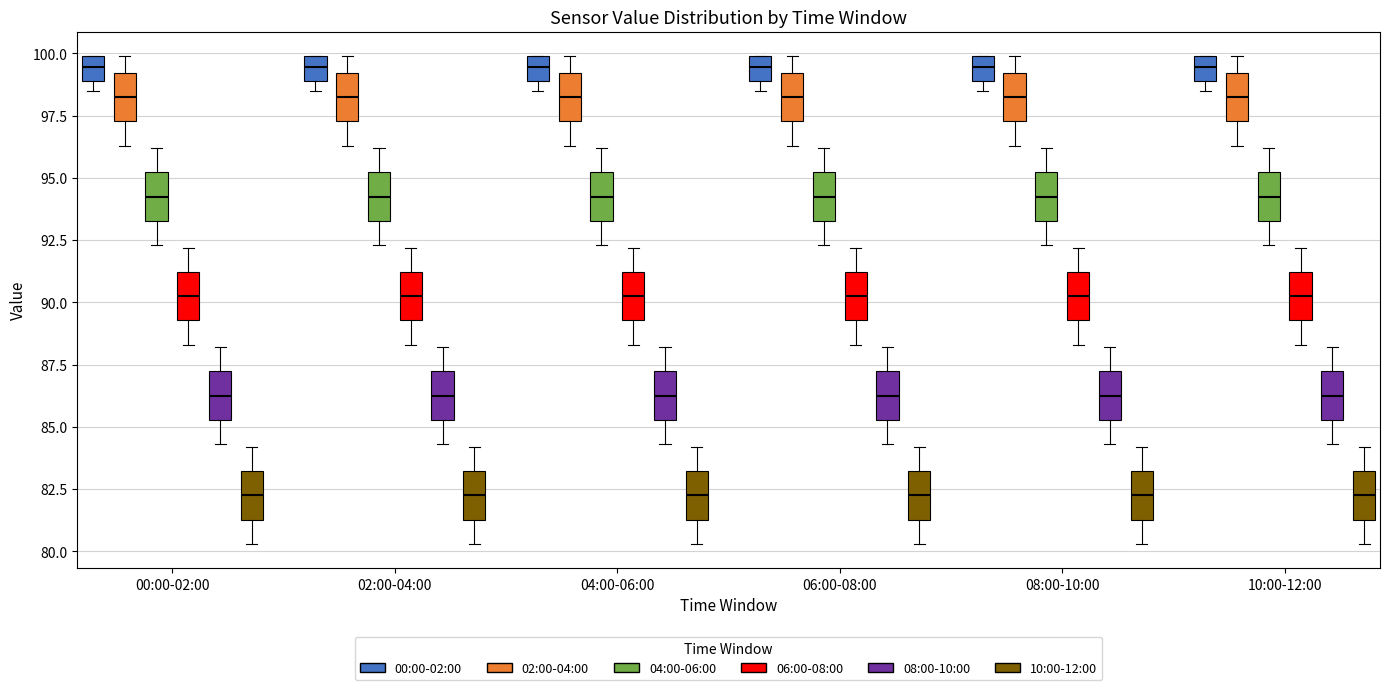

Reading left to right, transcribe this box plot: for each box, give where its median line is, the range the box spans, and where its two whiskers end, as read against the y-axis. The values are not printed on the chart, so give them approximately, as read against the axis.

00:00-02:00 (00:00-02:00): median 99.5, box 99.0 to 100.0, whiskers 98.5 to 100.0
00:00-02:00 (02:00-04:00): median 98.5, box 97.5 to 99.0, whiskers 96.5 to 100.0
00:00-02:00 (04:00-06:00): median 94.5, box 93.5 to 95.0, whiskers 92.5 to 96.0
00:00-02:00 (06:00-08:00): median 90.5, box 89.5 to 91.0, whiskers 88.5 to 92.0
00:00-02:00 (08:00-10:00): median 86.5, box 85.5 to 87.0, whiskers 84.5 to 88.0
00:00-02:00 (10:00-12:00): median 82.5, box 81.5 to 83.0, whiskers 80.5 to 84.0
02:00-04:00 (00:00-02:00): median 99.5, box 99.0 to 100.0, whiskers 98.5 to 100.0
02:00-04:00 (02:00-04:00): median 98.5, box 97.5 to 99.0, whiskers 96.5 to 100.0
02:00-04:00 (04:00-06:00): median 94.5, box 93.5 to 95.0, whiskers 92.5 to 96.0
02:00-04:00 (06:00-08:00): median 90.5, box 89.5 to 91.0, whiskers 88.5 to 92.0
02:00-04:00 (08:00-10:00): median 86.5, box 85.5 to 87.0, whiskers 84.5 to 88.0
02:00-04:00 (10:00-12:00): median 82.5, box 81.5 to 83.0, whiskers 80.5 to 84.0
04:00-06:00 (00:00-02:00): median 99.5, box 99.0 to 100.0, whiskers 98.5 to 100.0
04:00-06:00 (02:00-04:00): median 98.5, box 97.5 to 99.0, whiskers 96.5 to 100.0
04:00-06:00 (04:00-06:00): median 94.5, box 93.5 to 95.0, whiskers 92.5 to 96.0
04:00-06:00 (06:00-08:00): median 90.5, box 89.5 to 91.0, whiskers 88.5 to 92.0
04:00-06:00 (08:00-10:00): median 86.5, box 85.5 to 87.0, whiskers 84.5 to 88.0
04:00-06:00 (10:00-12:00): median 82.5, box 81.5 to 83.0, whiskers 80.5 to 84.0
06:00-08:00 (00:00-02:00): median 99.5, box 99.0 to 100.0, whiskers 98.5 to 100.0
06:00-08:00 (02:00-04:00): median 98.5, box 97.5 to 99.0, whiskers 96.5 to 100.0
06:00-08:00 (04:00-06:00): median 94.5, box 93.5 to 95.0, whiskers 92.5 to 96.0
06:00-08:00 (06:00-08:00): median 90.5, box 89.5 to 91.0, whiskers 88.5 to 92.0
06:00-08:00 (08:00-10:00): median 86.5, box 85.5 to 87.0, whiskers 84.5 to 88.0
06:00-08:00 (10:00-12:00): median 82.5, box 81.5 to 83.0, whiskers 80.5 to 84.0
08:00-10:00 (00:00-02:00): median 99.5, box 99.0 to 100.0, whiskers 98.5 to 100.0
08:00-10:00 (02:00-04:00): median 98.5, box 97.5 to 99.0, whiskers 96.5 to 100.0
08:00-10:00 (04:00-06:00): median 94.5, box 93.5 to 95.0, whiskers 92.5 to 96.0
08:00-10:00 (06:00-08:00): median 90.5, box 89.5 to 91.0, whiskers 88.5 to 92.0
08:00-10:00 (08:00-10:00): median 86.5, box 85.5 to 87.0, whiskers 84.5 to 88.0
08:00-10:00 (10:00-12:00): median 82.5, box 81.5 to 83.0, whiskers 80.5 to 84.0
10:00-12:00 (00:00-02:00): median 99.5, box 99.0 to 100.0, whiskers 98.5 to 100.0
10:00-12:00 (02:00-04:00): median 98.5, box 97.5 to 99.0, whiskers 96.5 to 100.0
10:00-12:00 (04:00-06:00): median 94.5, box 93.5 to 95.0, whiskers 92.5 to 96.0
10:00-12:00 (06:00-08:00): median 90.5, box 89.5 to 91.0, whiskers 88.5 to 92.0
10:00-12:00 (08:00-10:00): median 86.5, box 85.5 to 87.0, whiskers 84.5 to 88.0
10:00-12:00 (10:00-12:00): median 82.5, box 81.5 to 83.0, whiskers 80.5 to 84.0